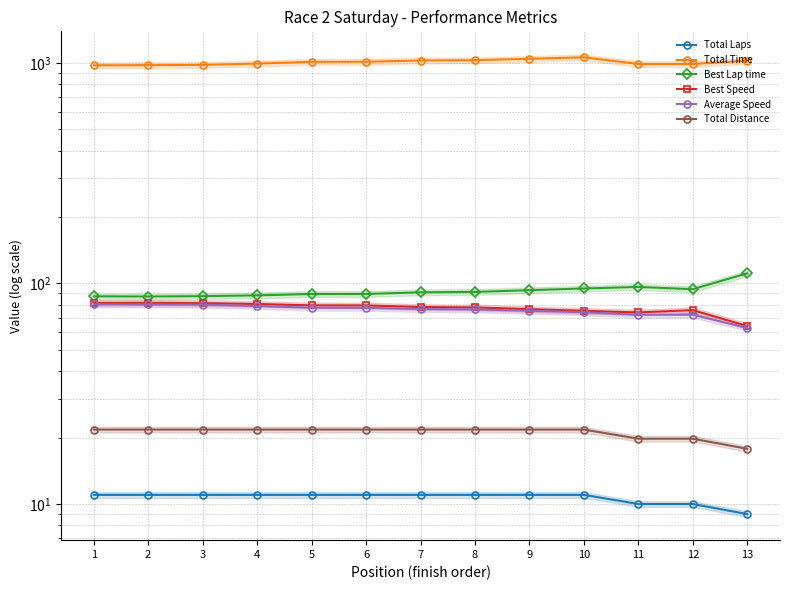

Is this an area chart (filled region under the line)?

No